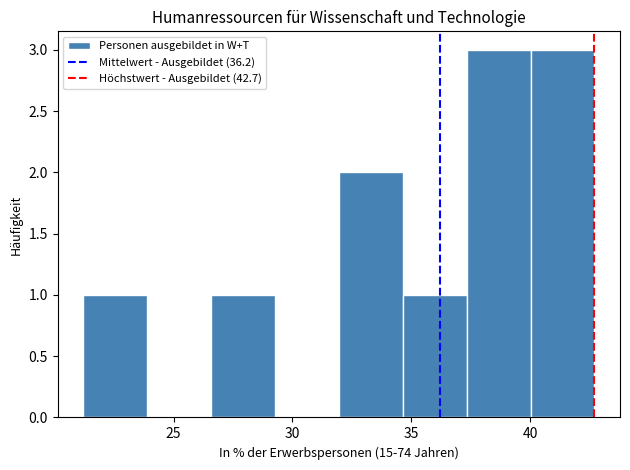

Reading left to right, transcribe this chart: for each bar, give the range it covers on the x-axis and its height. Neither the bar edges nor the heights are printed on the chart, so give them approximately, as read against the axes.

21.0 to 24.0: 1
24.0 to 26.5: 0
26.5 to 29.5: 1
29.5 to 32.0: 0
32.0 to 34.5: 2
34.5 to 37.5: 1
37.5 to 40.0: 3
40.0 to 42.5: 3